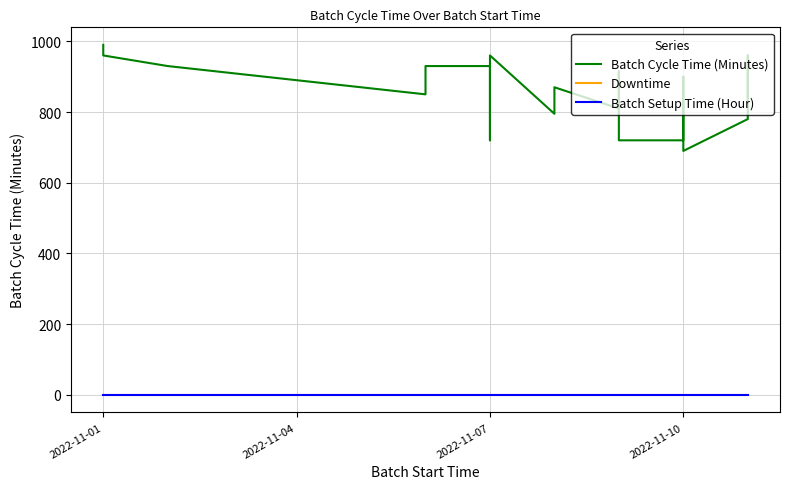

Which series has the largest total across all categories?

Batch Cycle Time (Minutes)